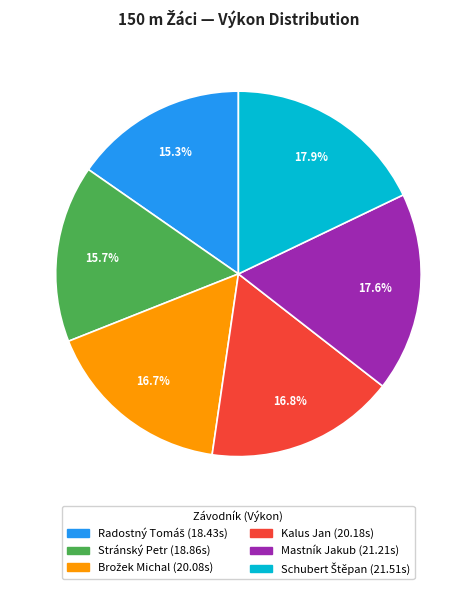

Does any single category account for the majority?

No